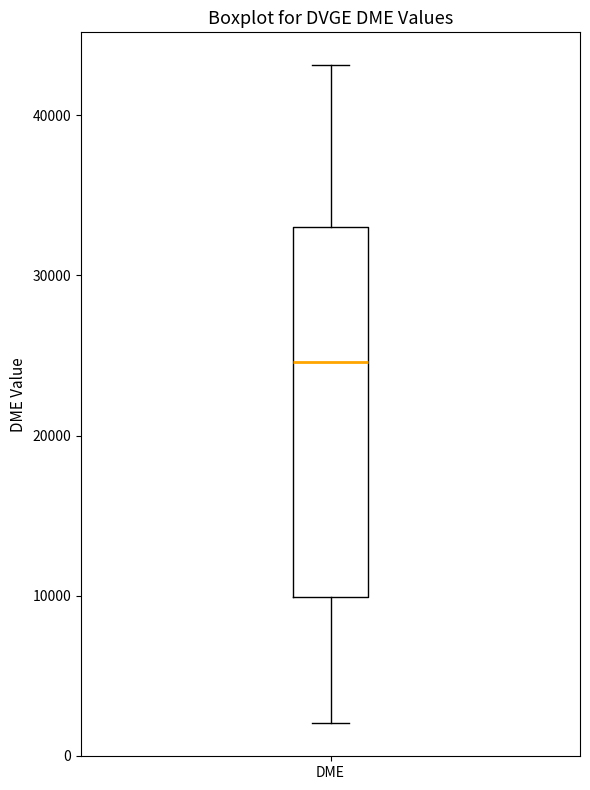

Read this box plot against the y-axis: the position of the median line, the range covered by the box, and the ends of both whiskers. The values are not printed on the chart, so give them approximately, as read against the axis.

median 25000, box 10000 to 33000, whiskers 2000 to 43000